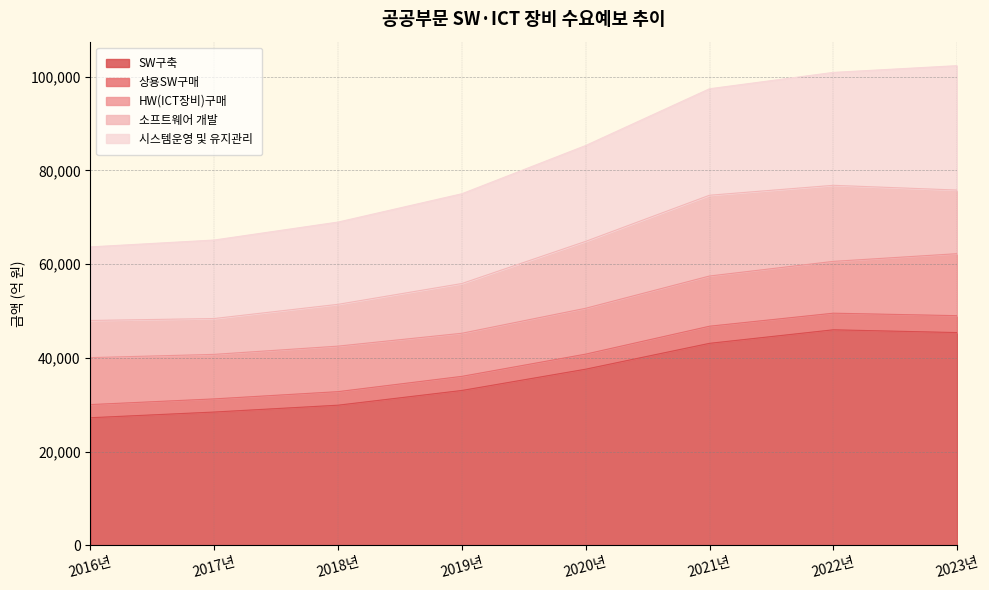

True or false: SW구축 and 시스템운영 및 유지관리 cross at least once.

False